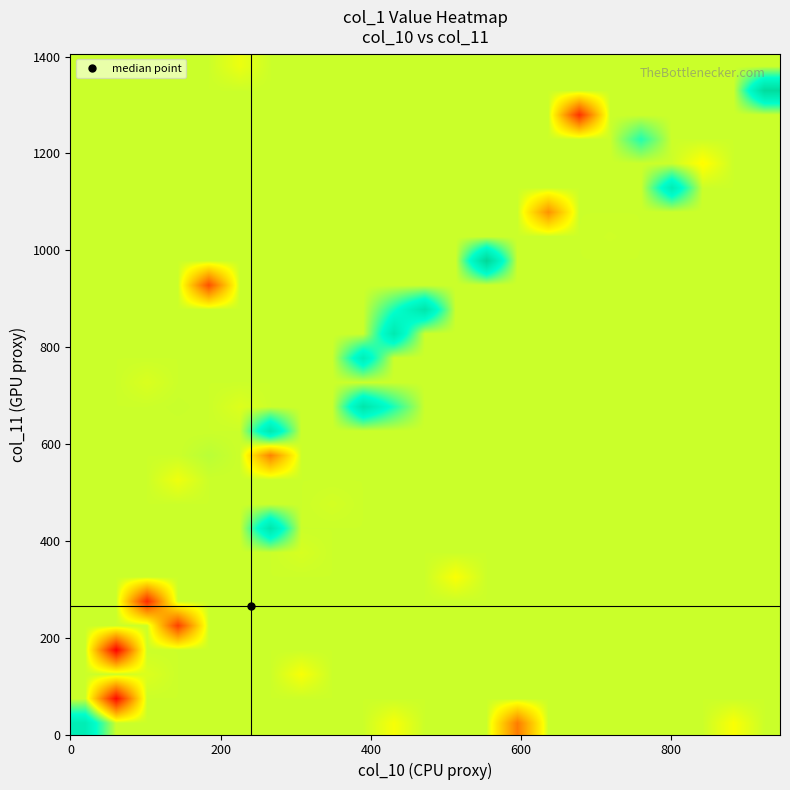

What is the minimum value shown in the chart?

146.9